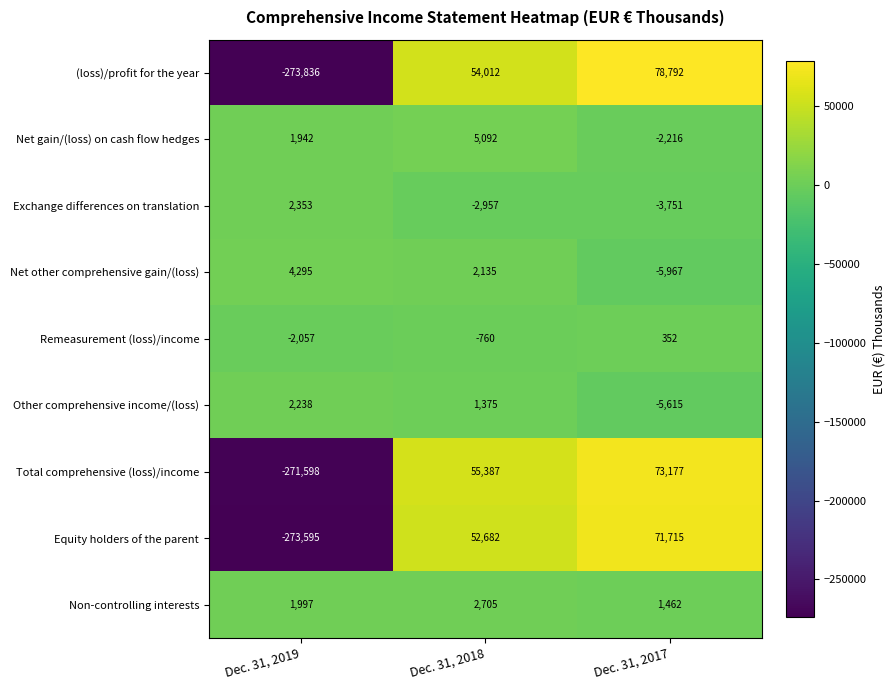

Count the number of categories in the chart.

3